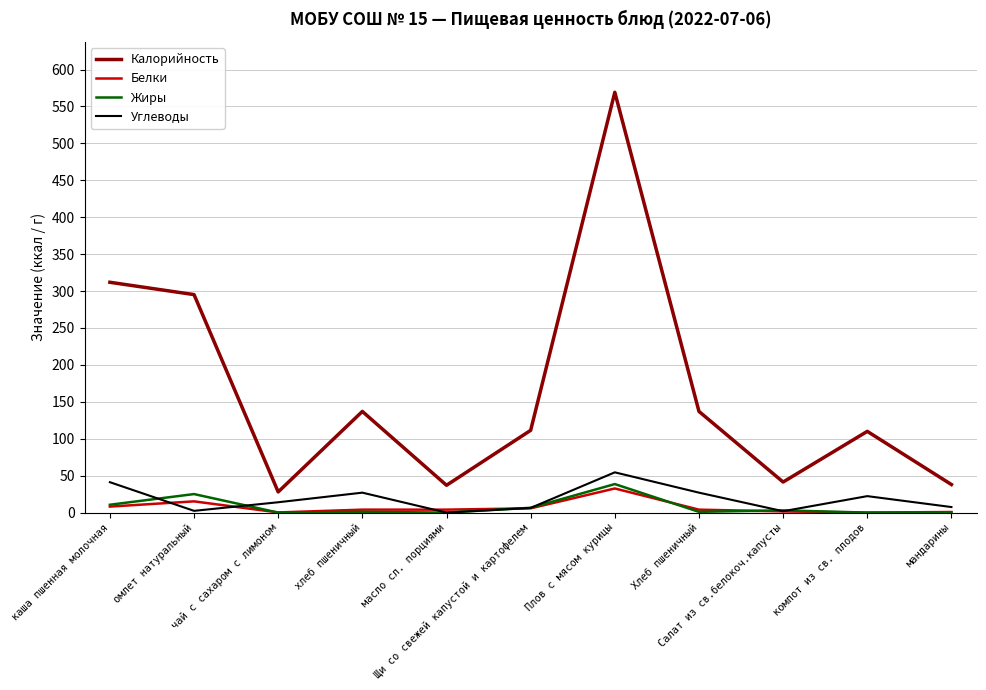

Which series has the largest total across all categories?

Калорийность